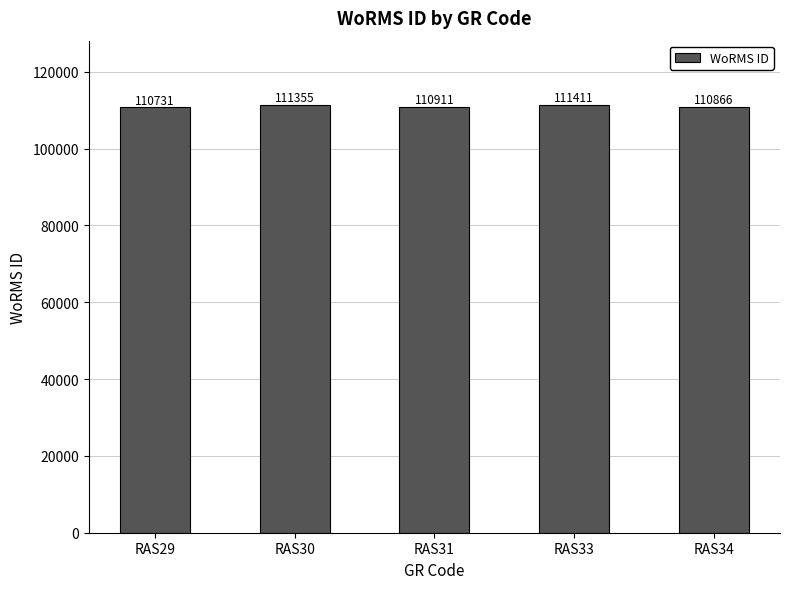

At which label does the data first exceed 110911?

RAS30